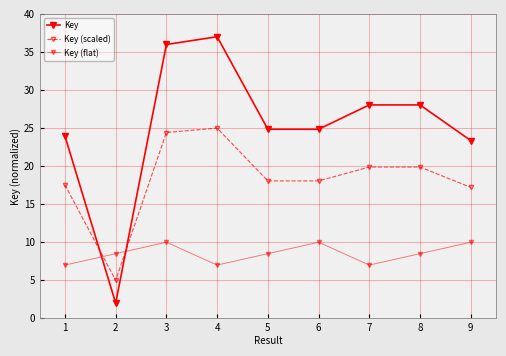

How many intersections are there between Key and Key (flat)?

2